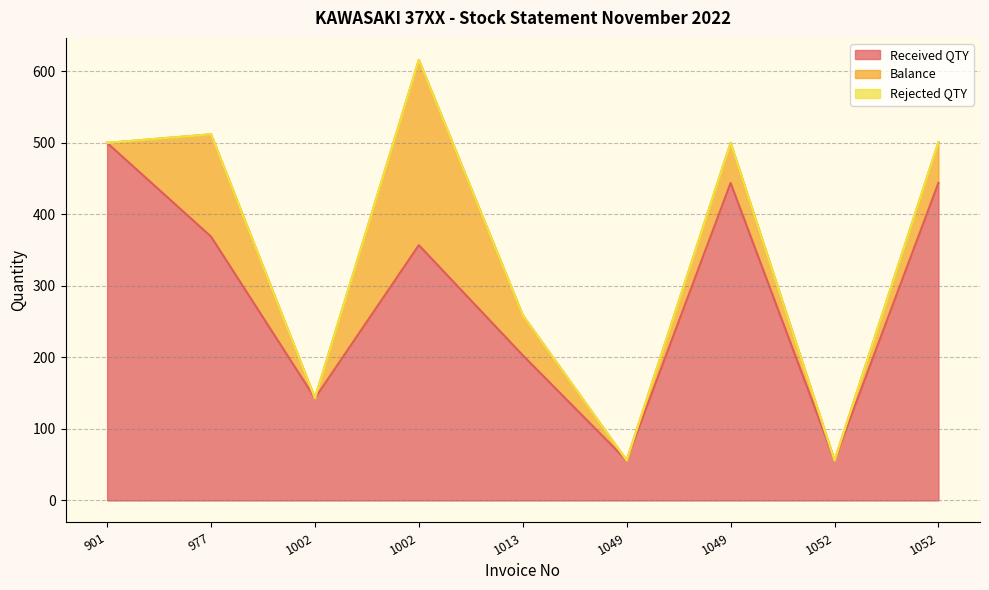

How many values in the Balance series exceed 56?

3